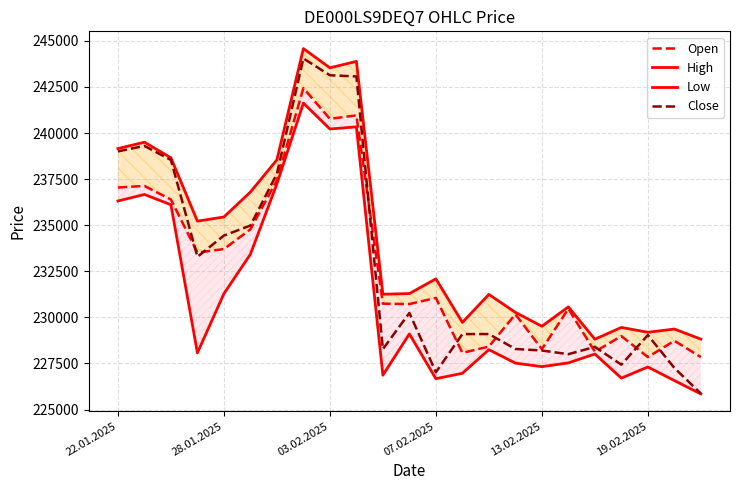

Is it true that Close equals 239003 at 22.01.2025?

True